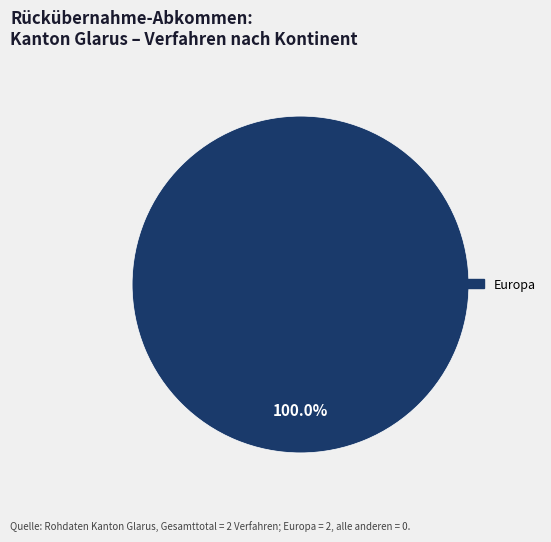

Is there a majority slice in this chart?

Yes